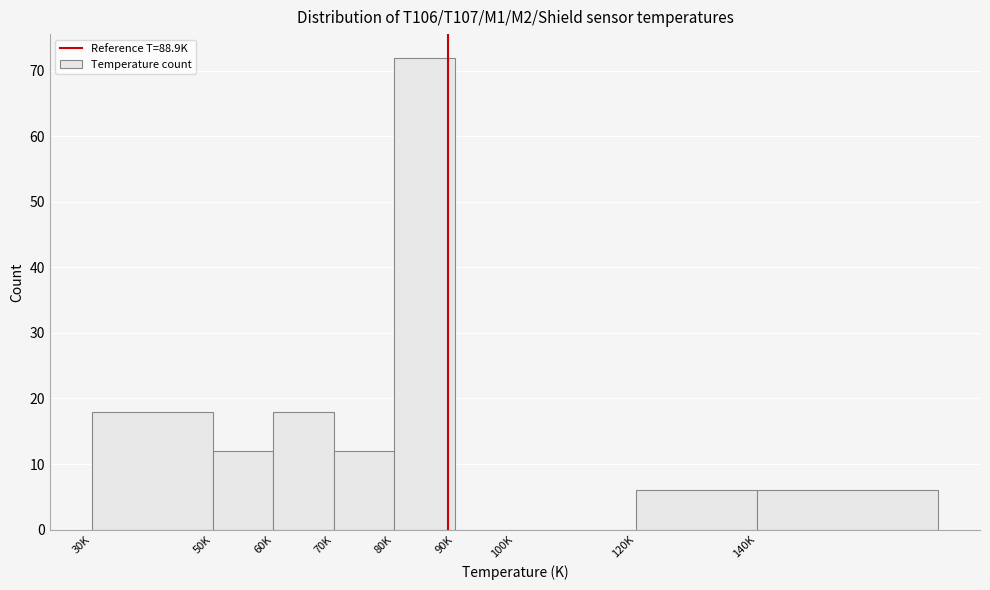

Reading left to right, what are all the values shown in this chart?

30K=18	50K=12	60K=18	70K=12	80K=72	90K=0	100K=0	120K=6	140K=6